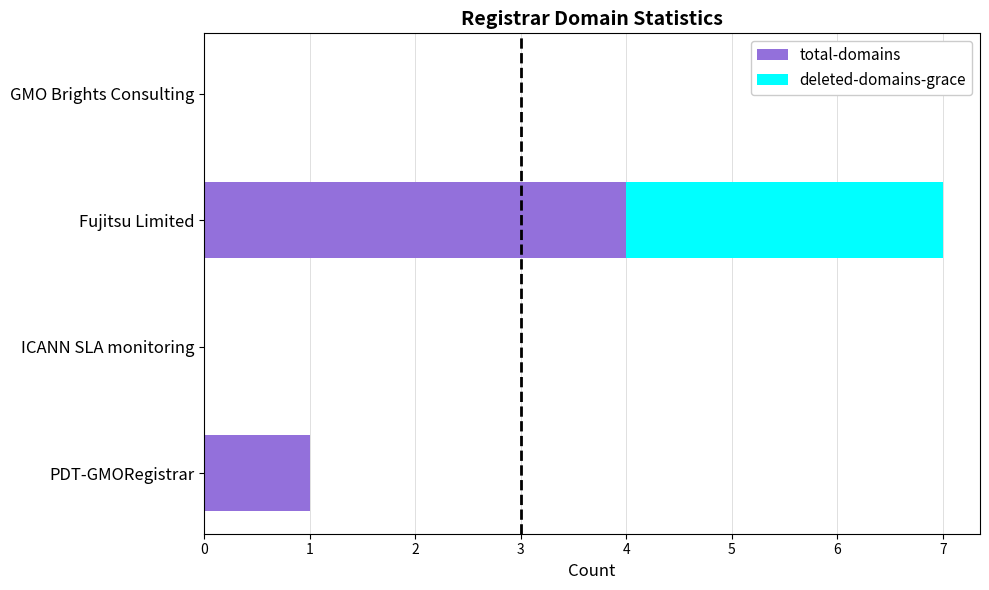

What is the total value across all series at Fujitsu Limited?

7